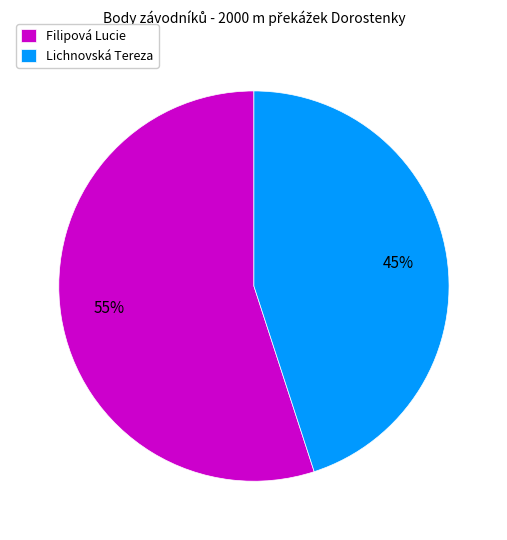

Rank the categories by value from lowest to highest.

Lichnovská Tereza, Filipová Lucie